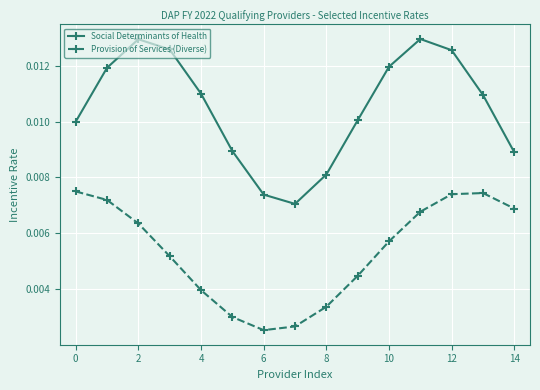

True or false: Provision of Services (Diverse) and Social Determinants of Health intersect in this chart.

False